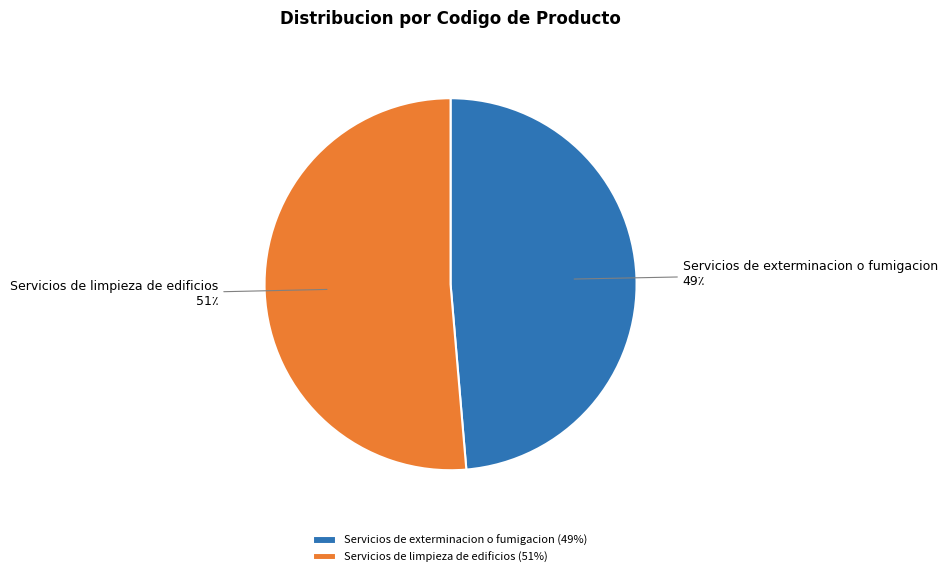

Approximately how many times larger is the value at Servicios de limpieza de edificios compared to Servicios de exterminacion o fumigacion?

1.1